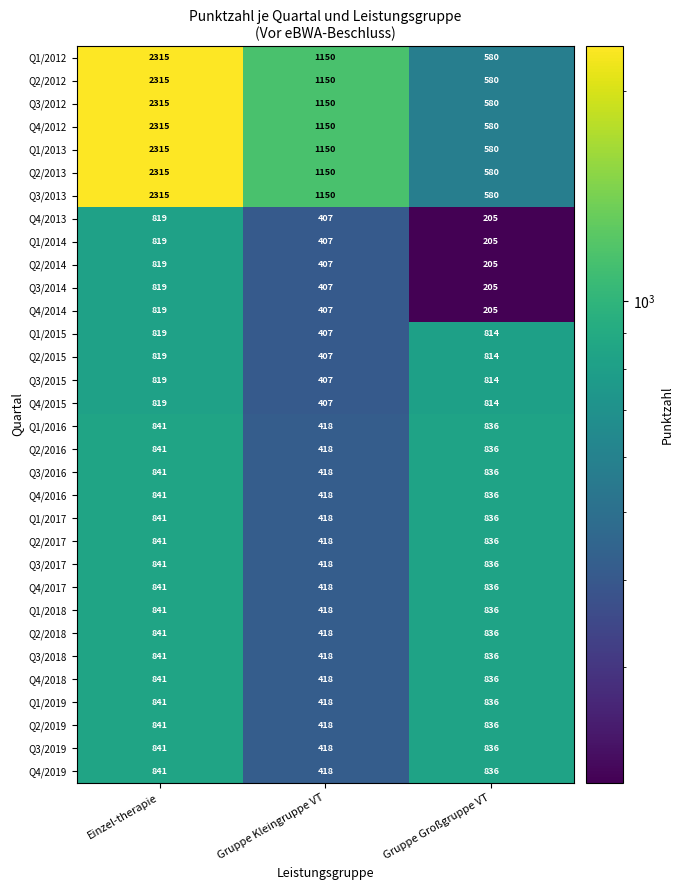

At which category is the sum across all series the highest?

Einzel-therapie